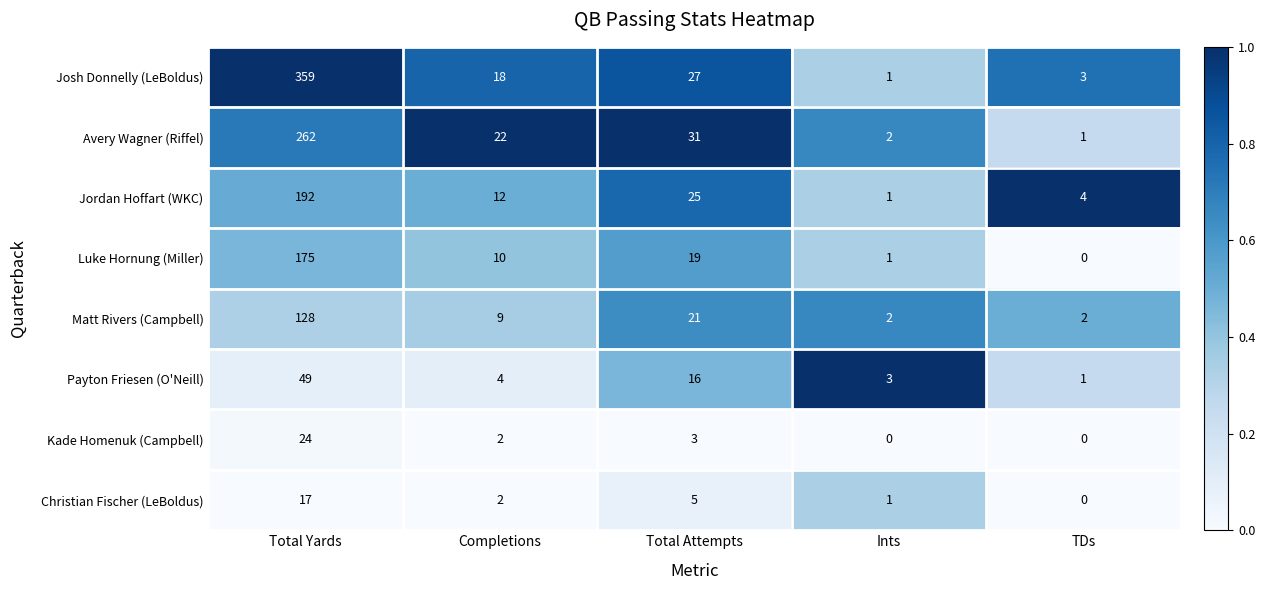

Count the number of categories in the chart.

5